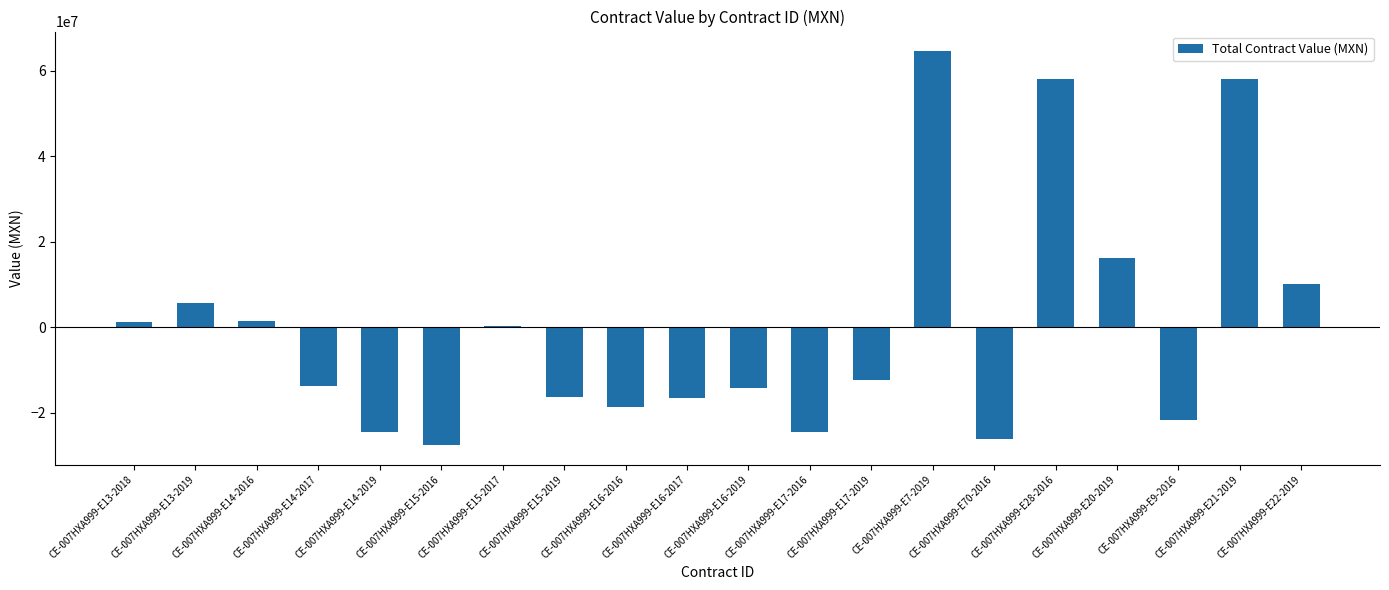

What position from the left is CE-007HXA999-E14-2016?

3